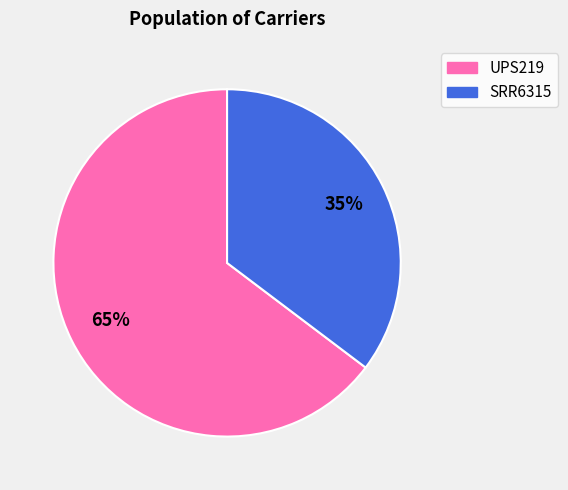

Which has a higher value, SRR6315 or UPS219?

UPS219